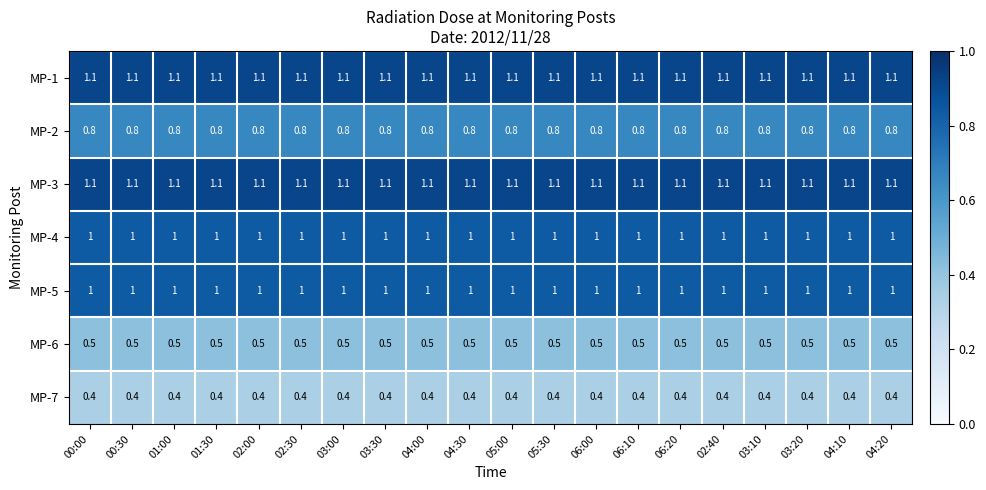

What is the sum of the MP-2 values at 03:00 and 04:30?

1.6